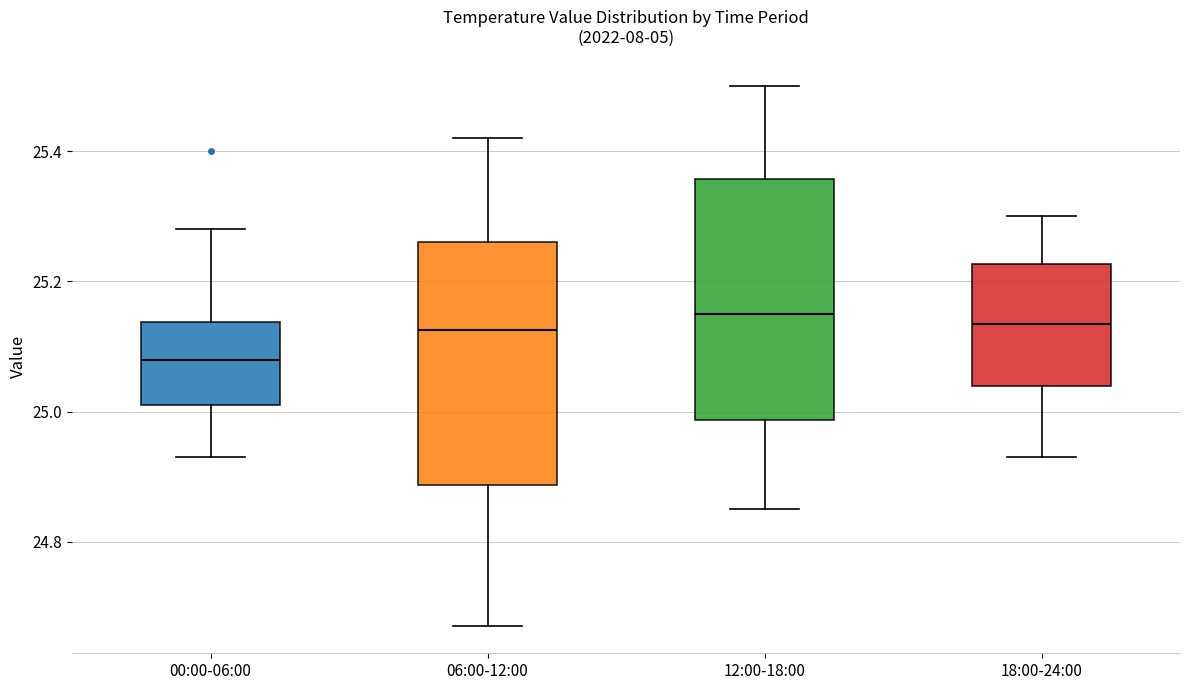

Where is the lower edge of the box for 18:00-24:00 on the y-axis? The values are not printed on the chart, so give them approximately, as read against the axis.

25.04